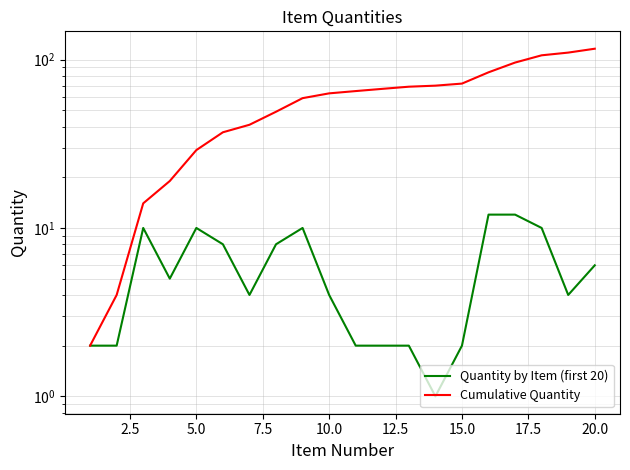

Is the value of Quantity by Item (first 20) at 16 greater than the value of Cumulative Quantity at 22.5?

No